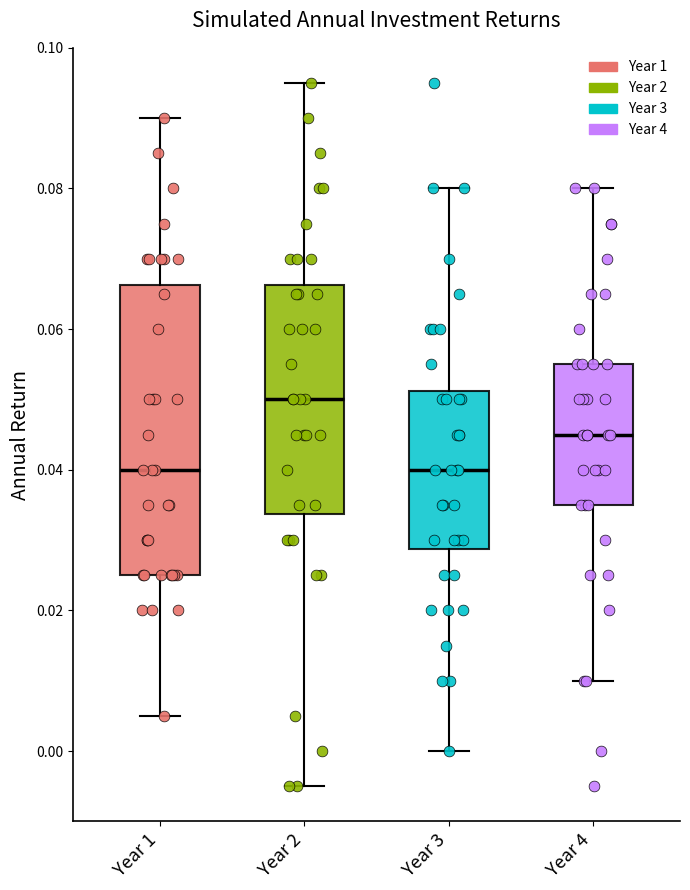

Reading left to right, read every box against the y-axis: the position of its median line, the range the box covers, and the ends of its whiskers. The values are not printed on the chart, so give them approximately, as read against the axis.

Year 1: median 0.040, box 0.026 to 0.066, whiskers 0.006 to 0.090
Year 2: median 0.050, box 0.034 to 0.066, whiskers -0.004 to 0.096
Year 3: median 0.040, box 0.028 to 0.052, whiskers 0.000 to 0.080
Year 4: median 0.046, box 0.036 to 0.056, whiskers 0.010 to 0.080